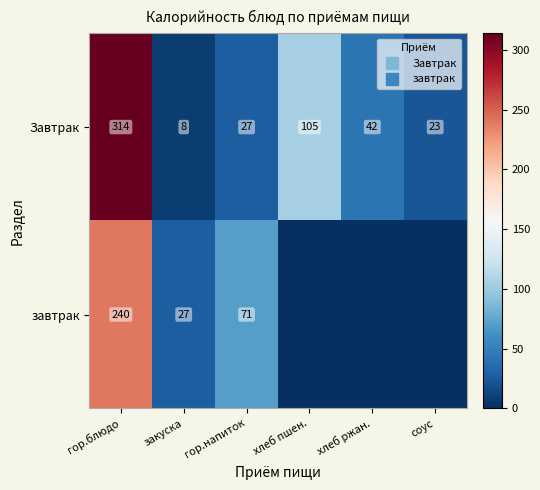

What is the total value across all series at хлеб ржан.?

42.0